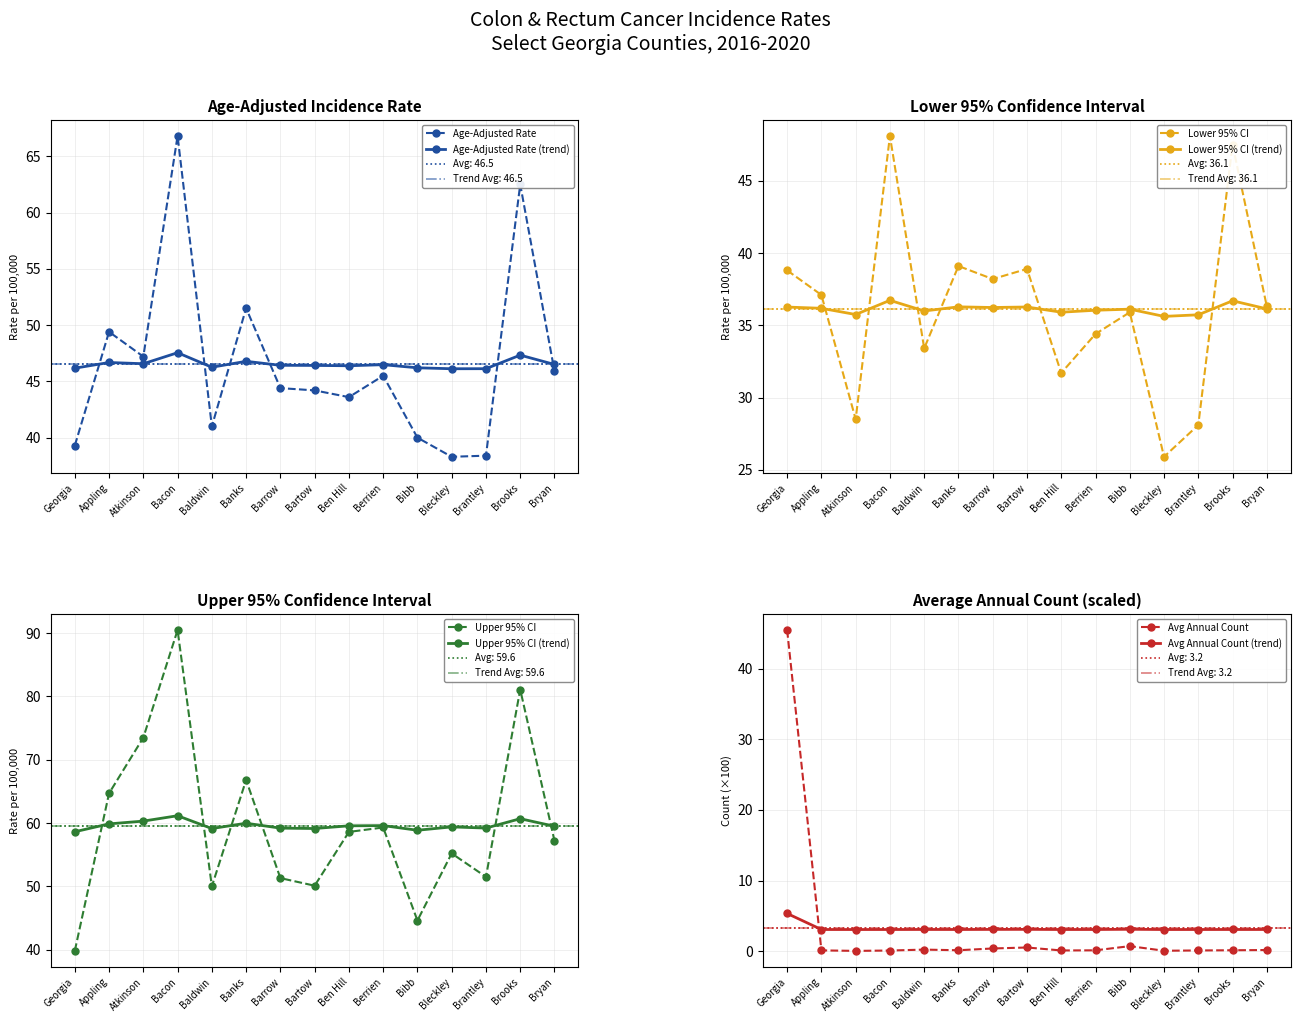

Where is the first local maximum for Upper 95% CI?

Bacon